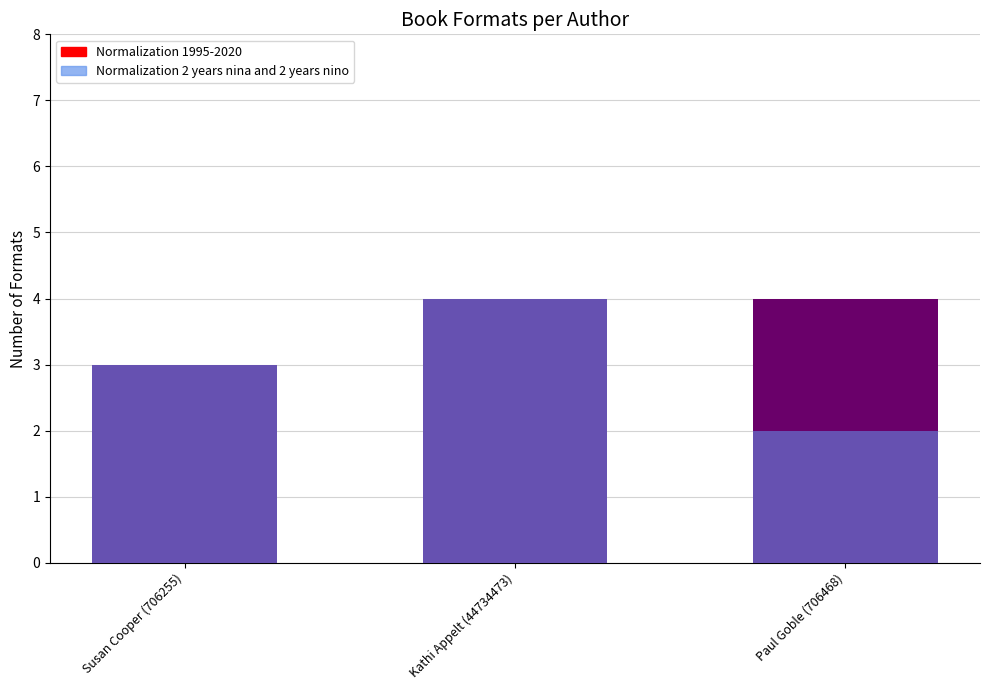

Between Susan Cooper (706255) and Paul Goble (706468), which series saw the biggest shift?

Normalization 1995-2020